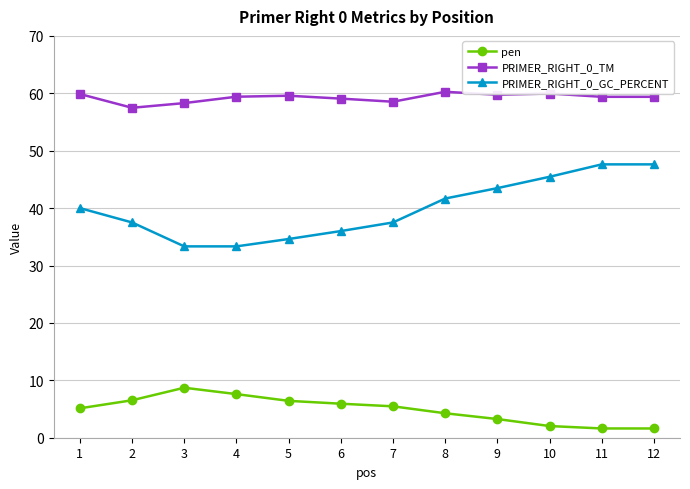

What is the value of the PRIMER_RIGHT_0_TM point at the 1st from the left?

59.9